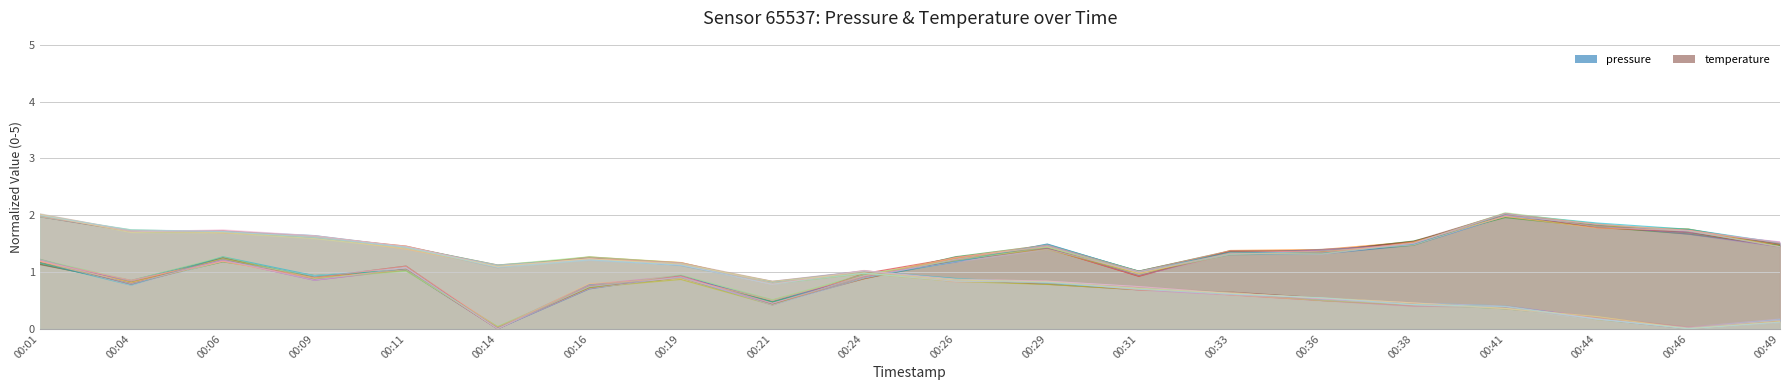

Between which two adjacent categories do temperature and pressure first intersect?

00:24 and 00:26